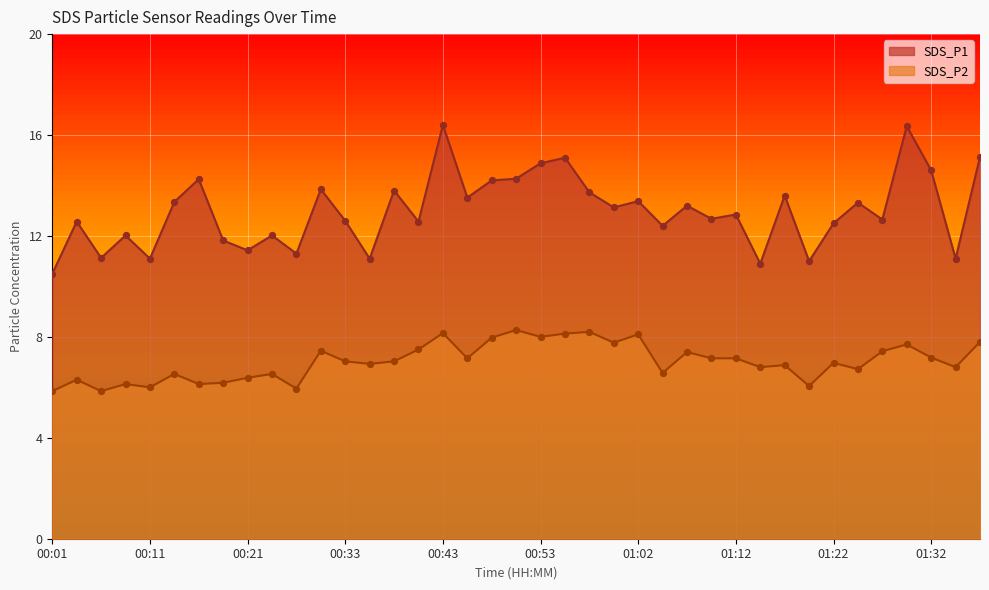

Which series contains the lowest Y value?

SDS_P2